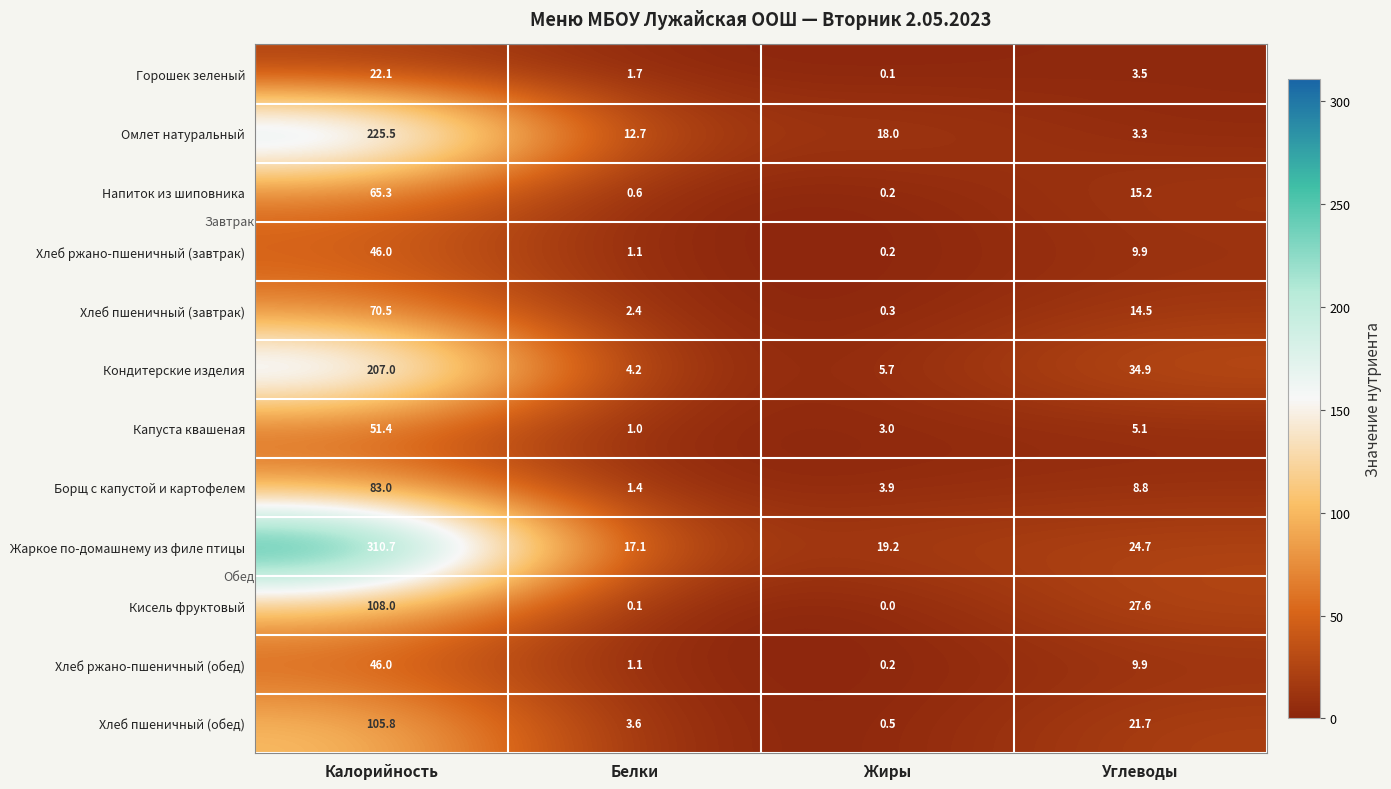

Is it true that Горошек зеленый equals 22.1 at Калорийность?

True